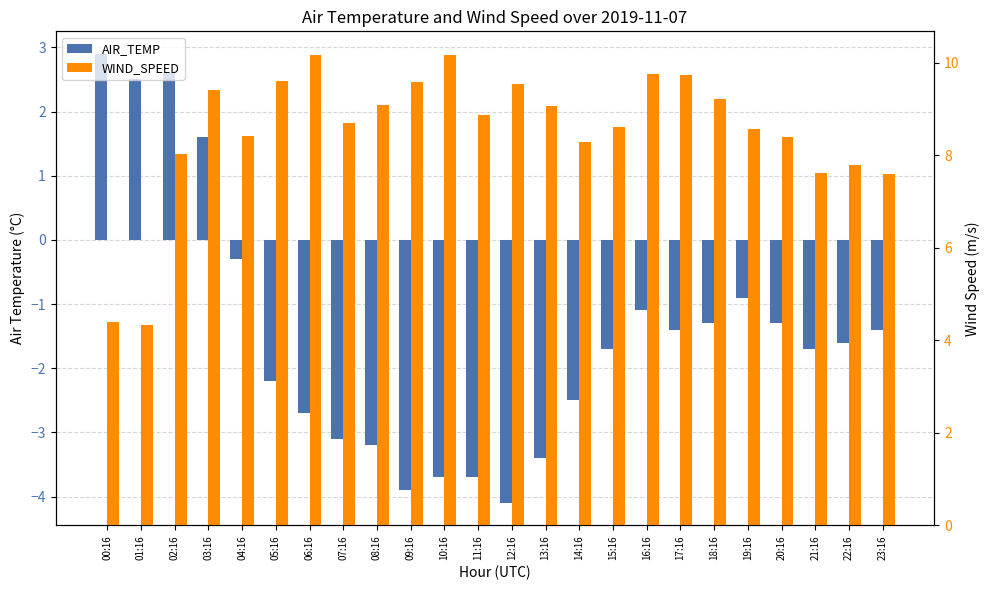

True or false: AIR_TEMP has a value of -3.2 at 08:16.

True